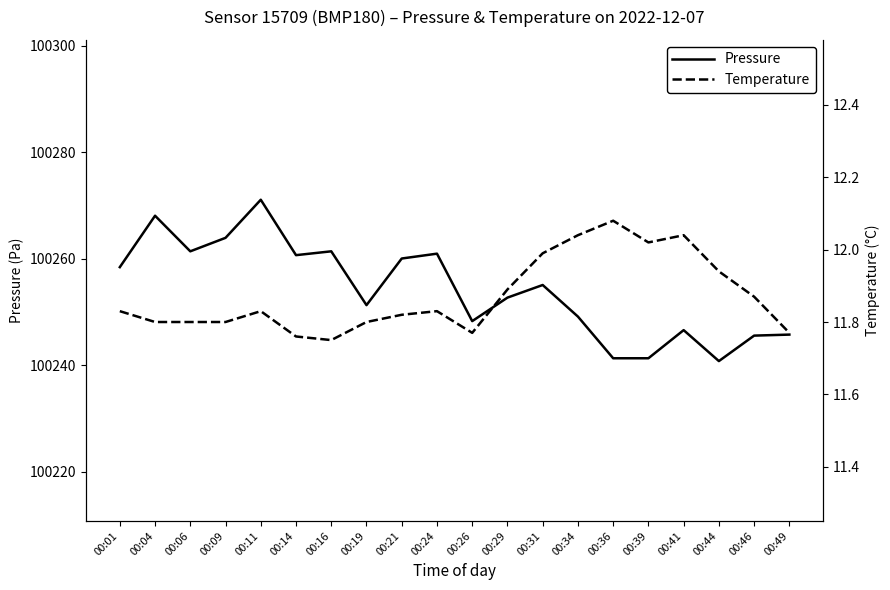

True or false: Pressure and Temperature cross at least once.

False